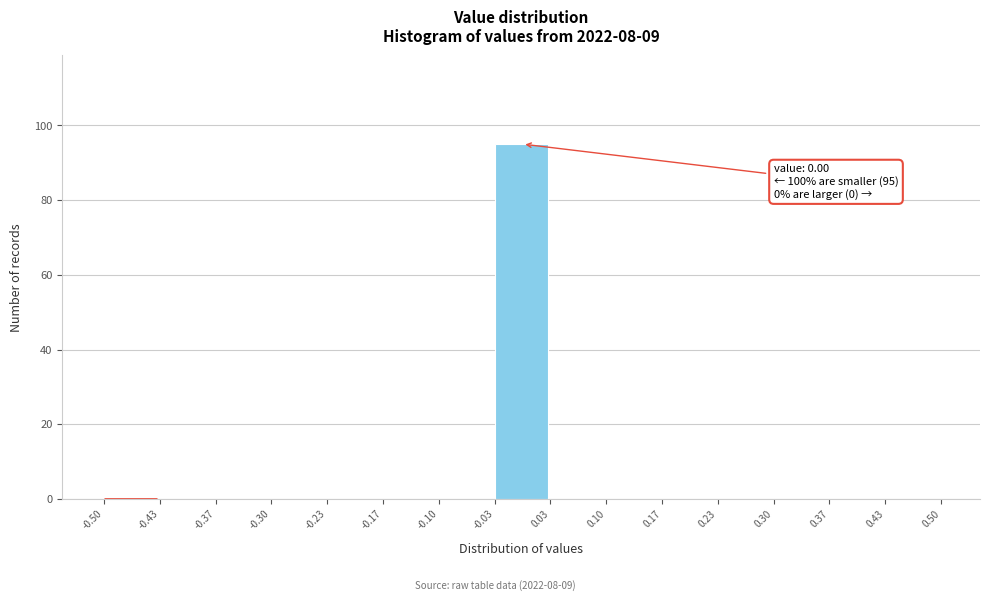

Over which range of the x-axis is the bar tallest?

-0.03 to 0.03